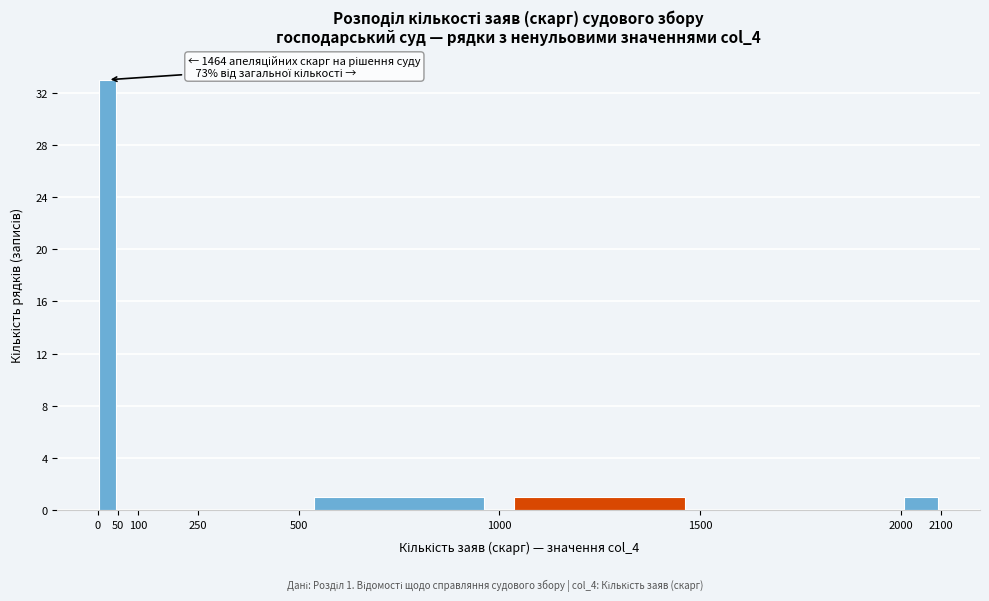

Which range on the x-axis has the tallest bar?

0 to 50